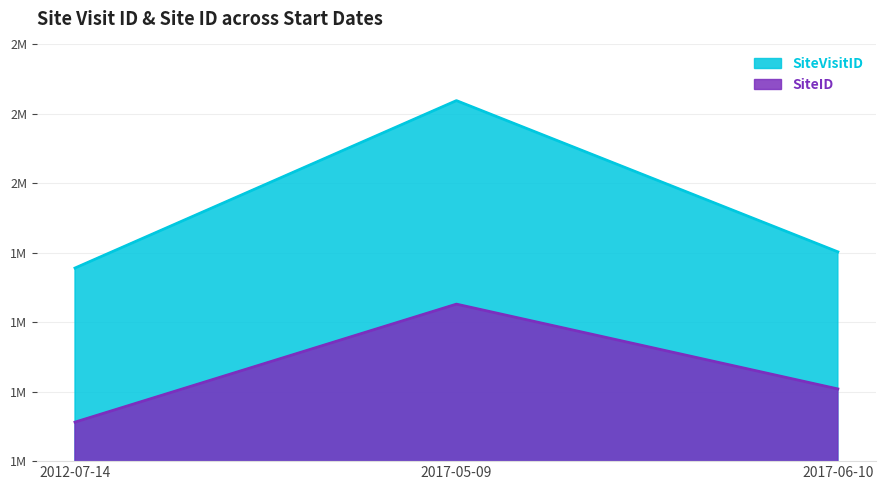

At which category is the sum across all series the highest?

2017-05-09